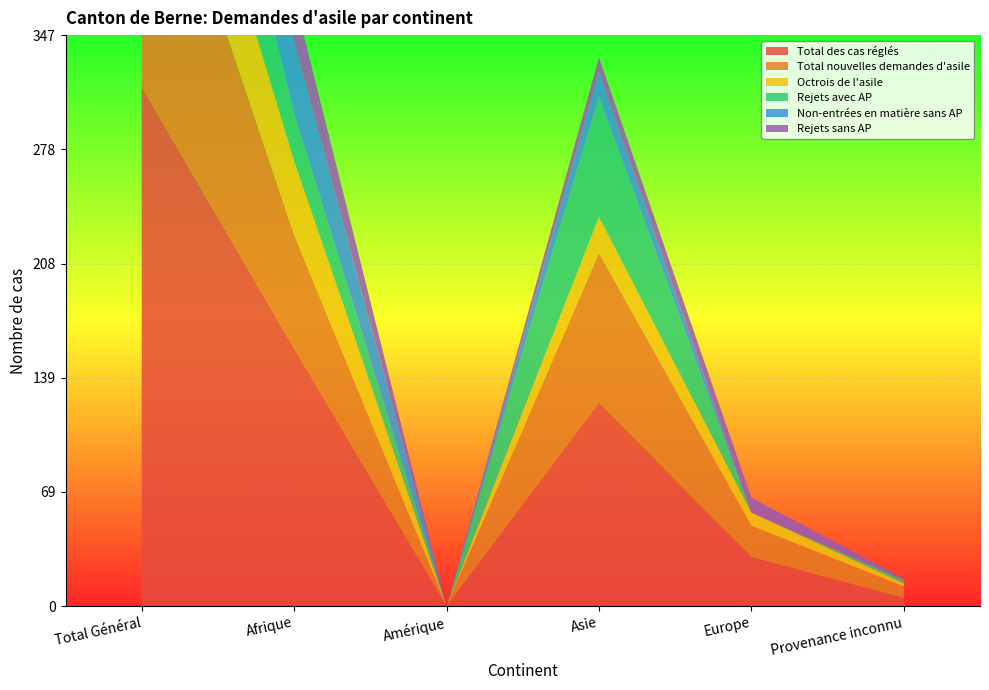

Reading left to right, what are all the values shown in this chart?

Total des cas réglés: Total Général=316	Afrique=157	Amérique=0	Asie=124	Europe=30	Provenance inconnu=5
Total nouvelles demandes d'asile: Total Général=186	Afrique=69	Amérique=0	Asie=91	Europe=19	Provenance inconnu=7
Octrois de l'asile: Total Général=77	Afrique=45	Amérique=0	Asie=22	Europe=8	Provenance inconnu=2
Rejets avec AP: Total Général=104	Afrique=29	Amérique=0	Asie=73	Europe=0	Provenance inconnu=2
Non-entrées en matière sans AP: Total Général=59	Afrique=44	Amérique=0	Asie=15	Europe=0	Provenance inconnu=0
Rejets sans AP: Total Général=46	Afrique=27	Amérique=0	Asie=9	Europe=9	Provenance inconnu=1